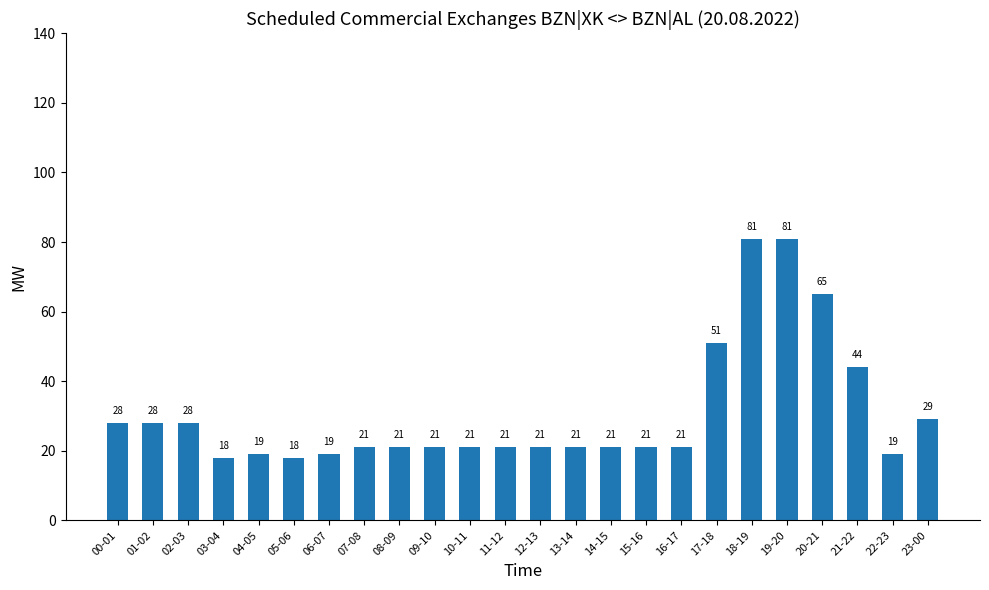

Are the bars grouped side by side (vs. stacked)?

No